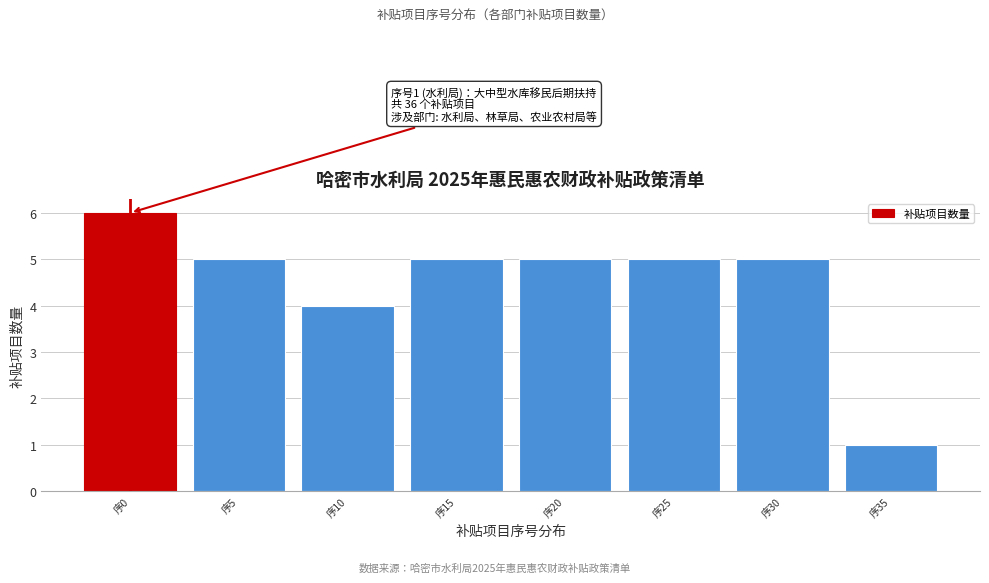

Reading right to left, what are all the values shown in this chart?

序35=1	序30=5	序25=5	序20=5	序15=5	序10=4	序5=5	序0=6